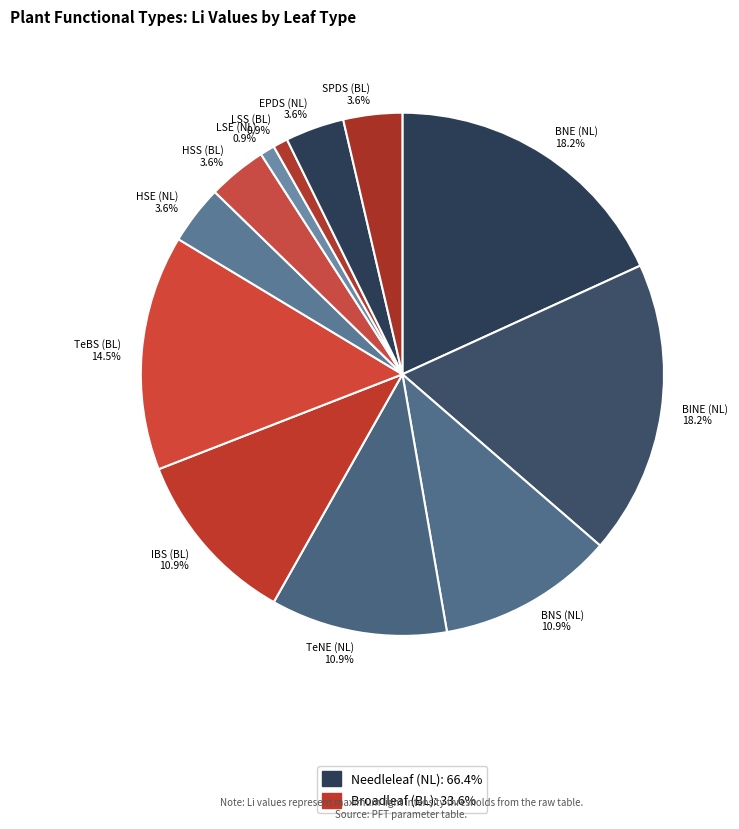

Is it true that HSS (BL) is 4% of the pie?

True